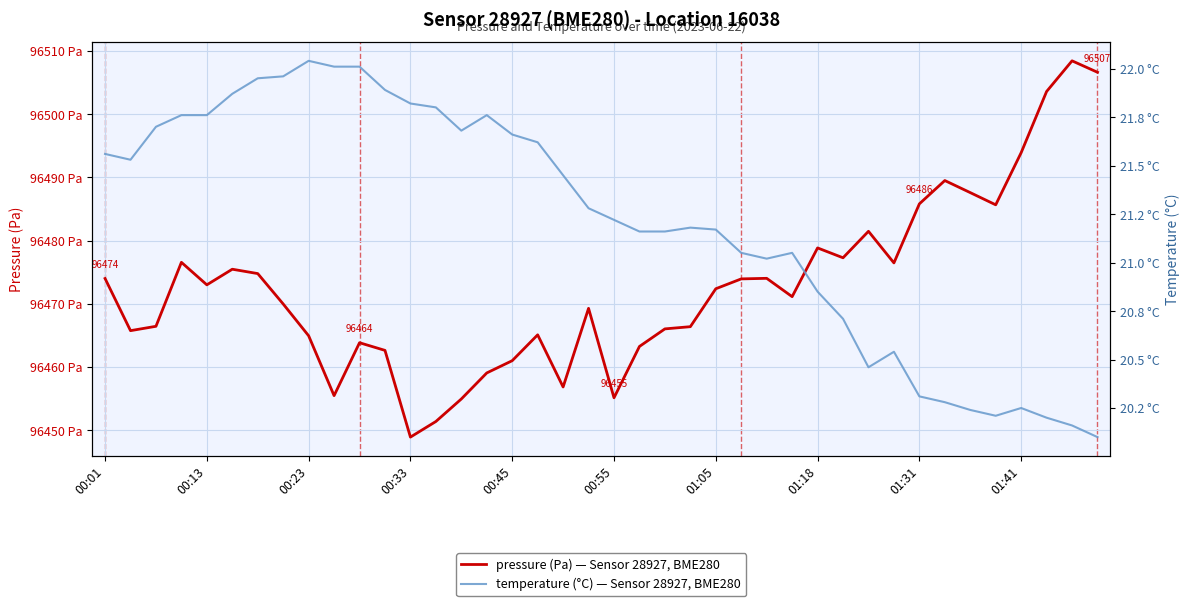

What is the value of the temperature point at the 19th from the left?

21.4